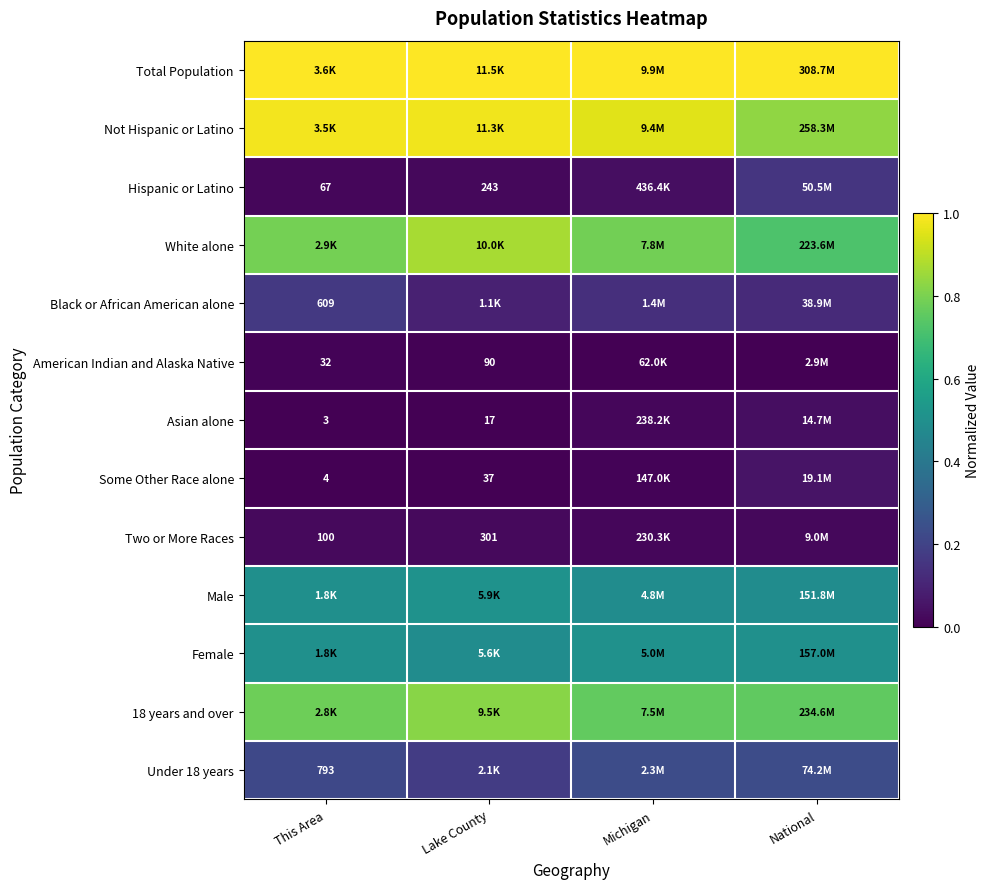

Count the American Indian and Alaska Native values in the range 0 to 1.

4